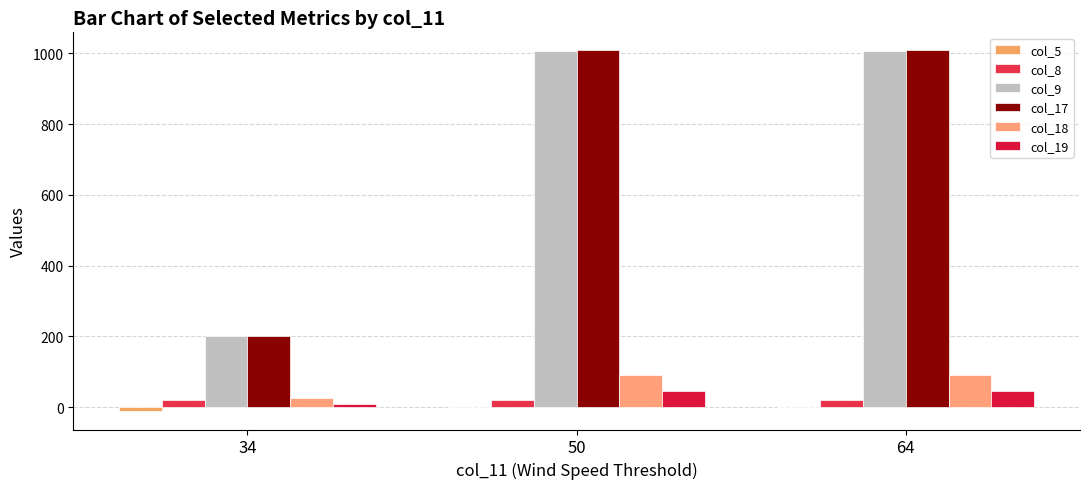

At which category does the chart reach its peak across all series?

50